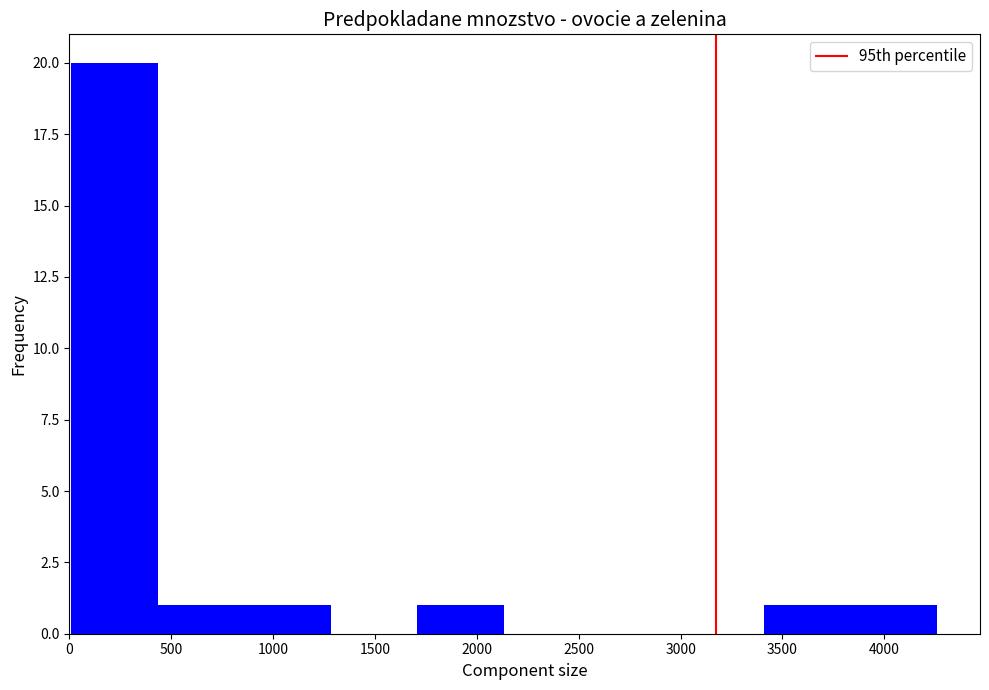

Reading left to right, transcribe this chart: for each bar, give the range it covers on the x-axis and its height. Neither the bar edges nor the heights are printed on the chart, so give them approximately, as read against the axes.

0 to 450: 20
450 to 850: 1
850 to 1300: 1
1300 to 1700: 0
1700 to 2150: 1
2150 to 2550: 0
2550 to 3000: 0
3000 to 3400: 0
3400 to 3850: 1
3850 to 4250: 1